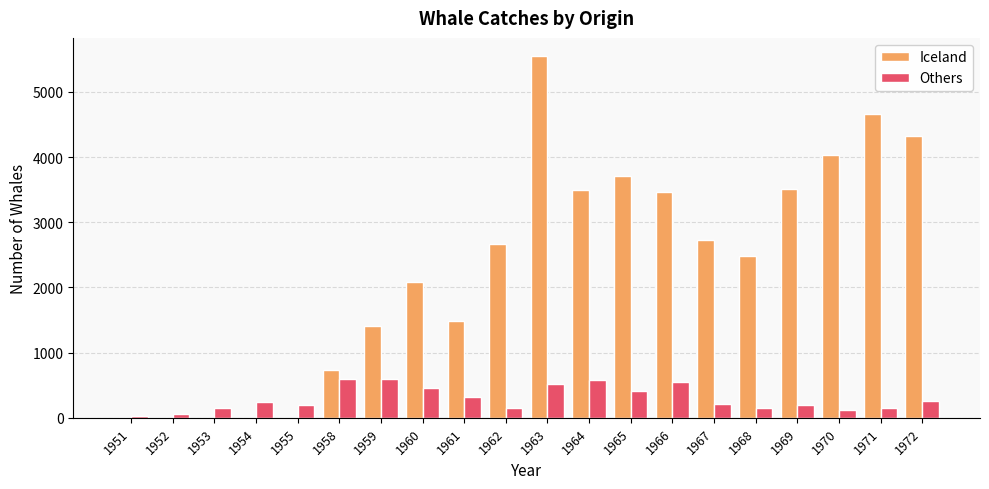

What is the highest value of the Others series?

602